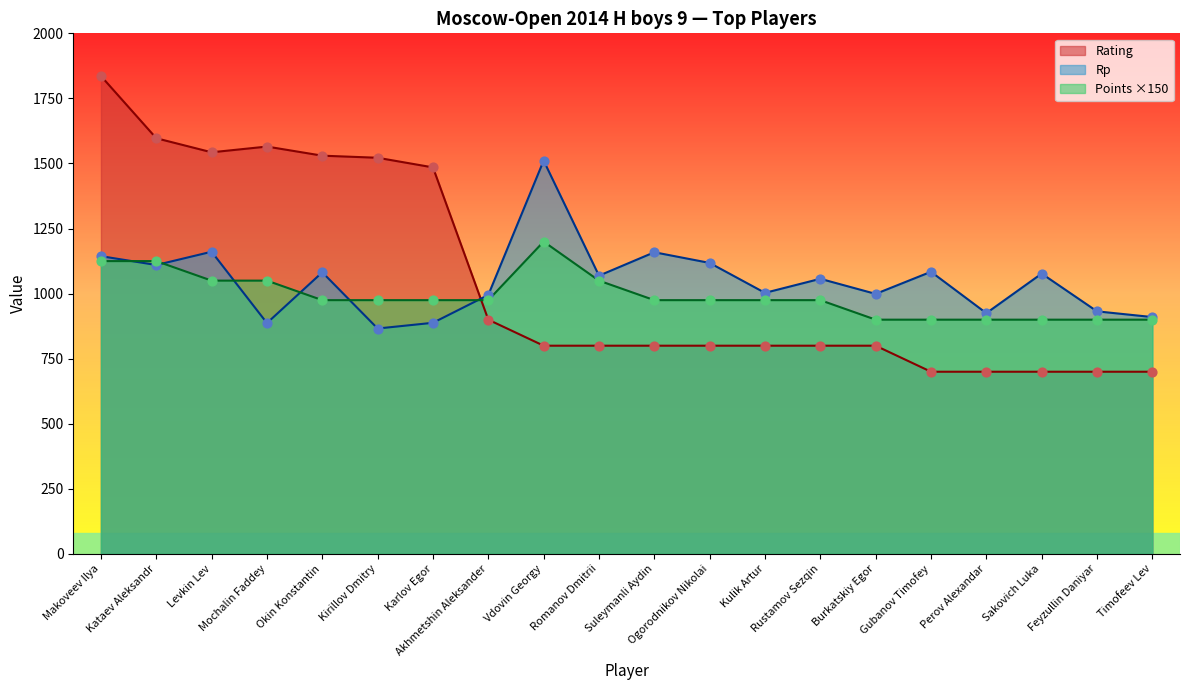

Which series has the largest total across all categories?

Rating